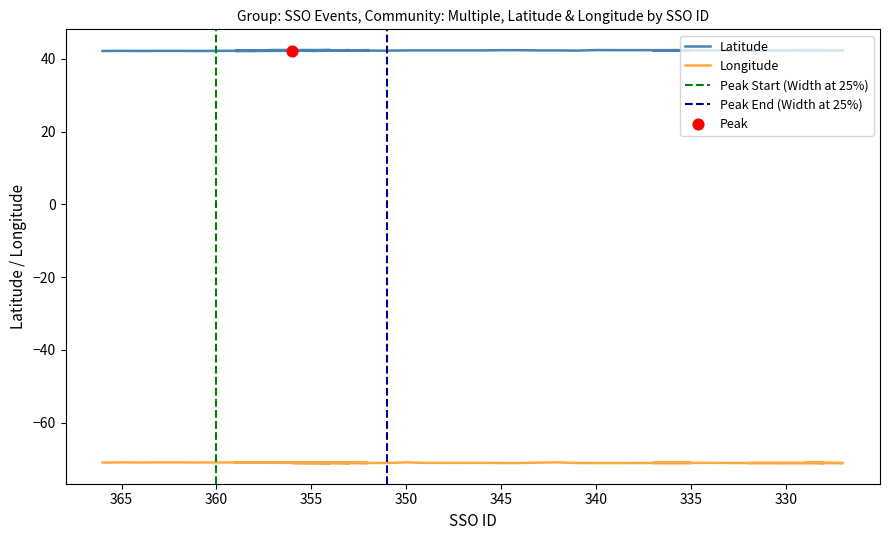

At which category is the sum across all series the highest?

357